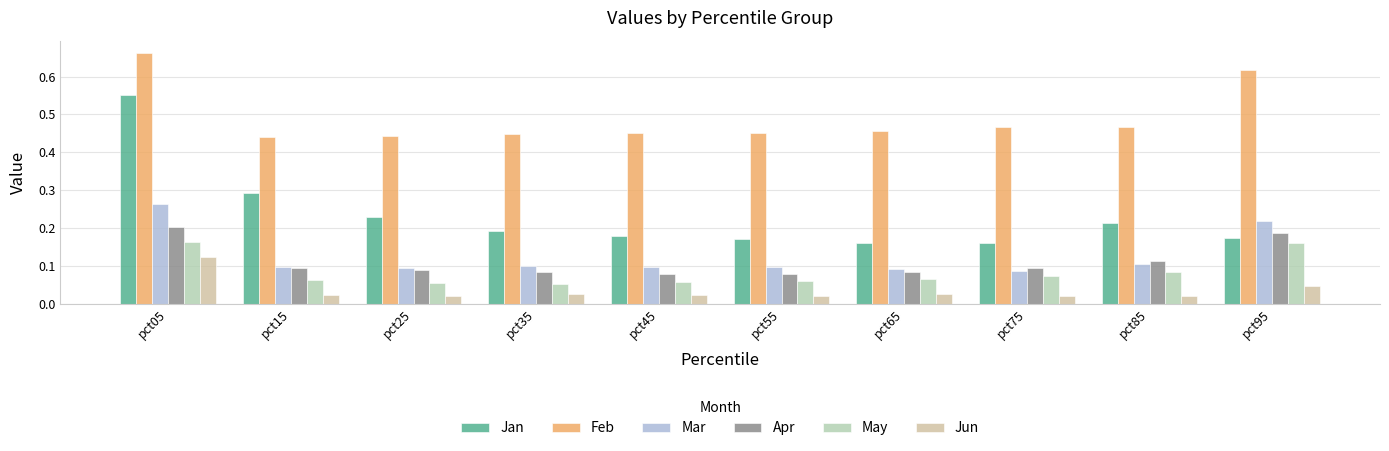

Is the value of Jun at pct65 greater than the value of May at pct05?

No